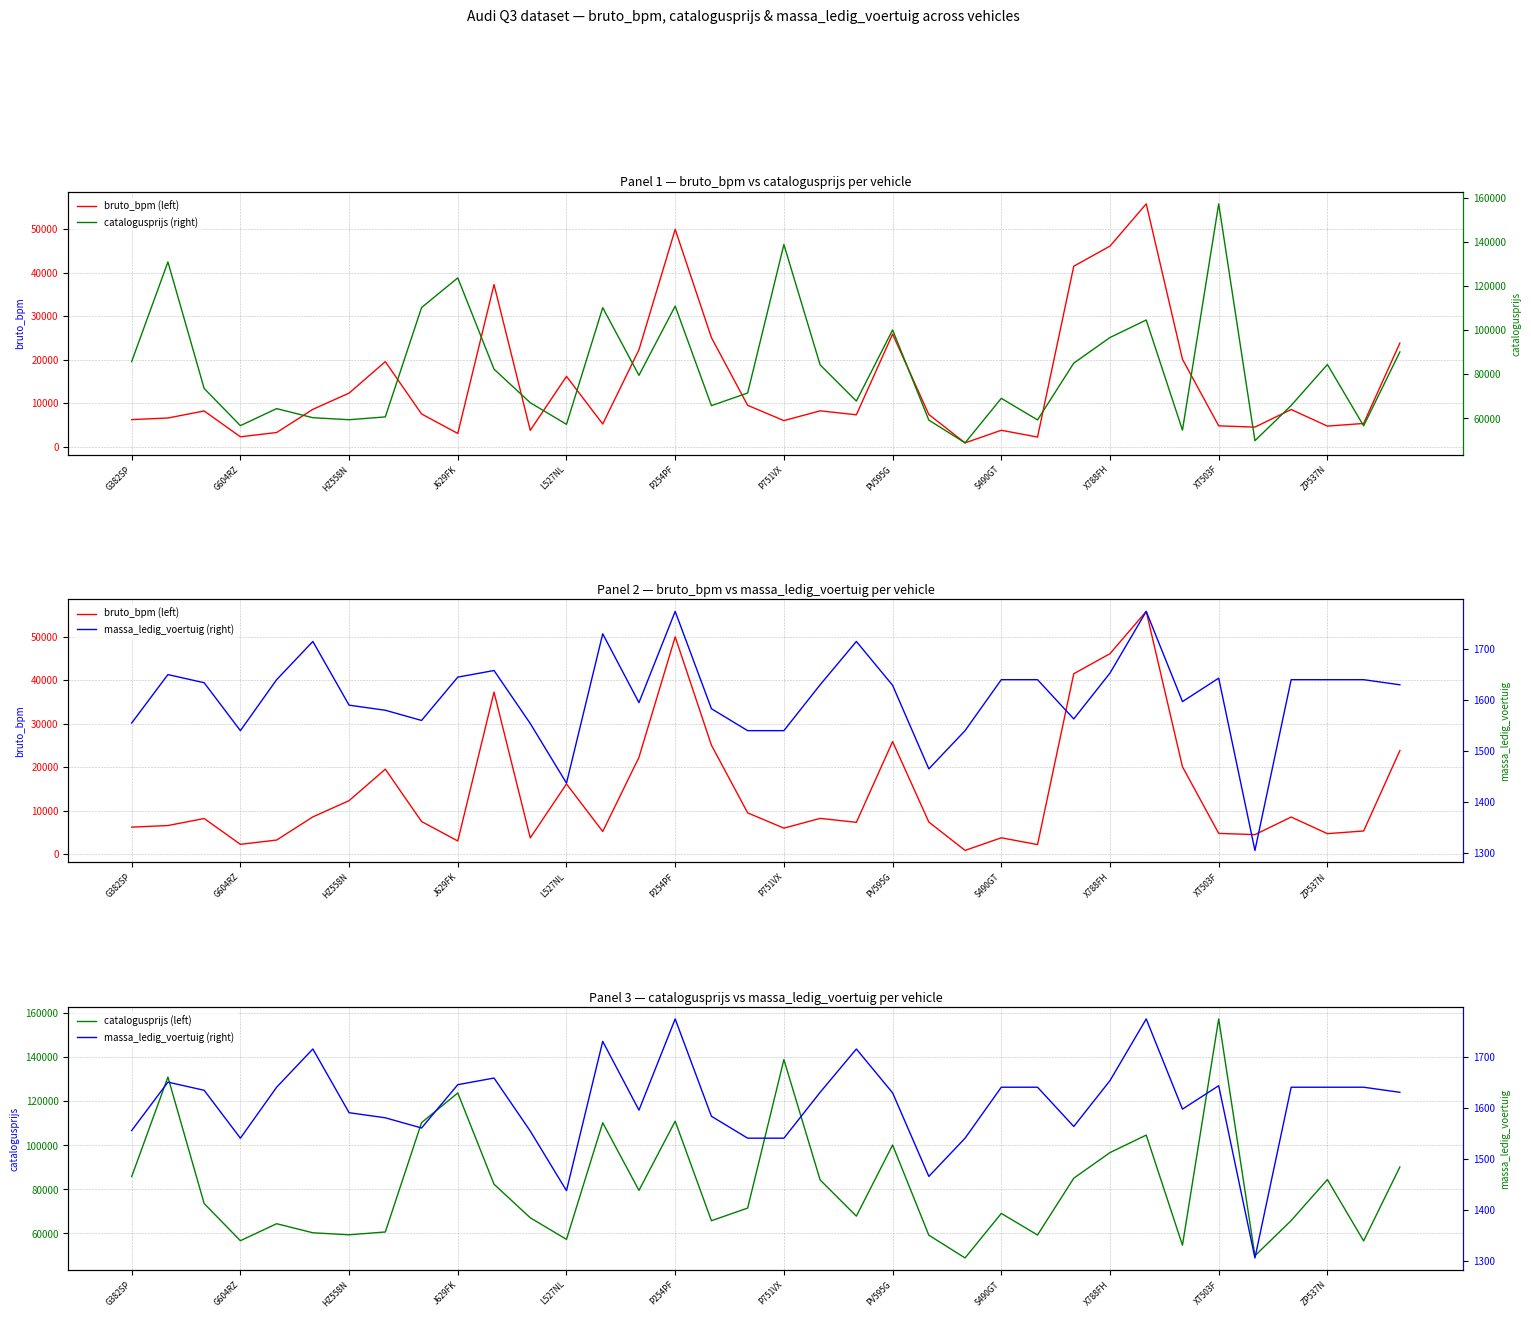

True or false: bruto_bpm (left) and catalogusprijs (left) intersect in this chart.

False